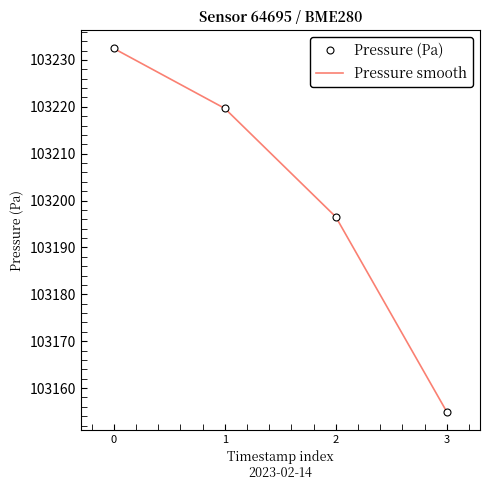

How many data points does each series have?

4